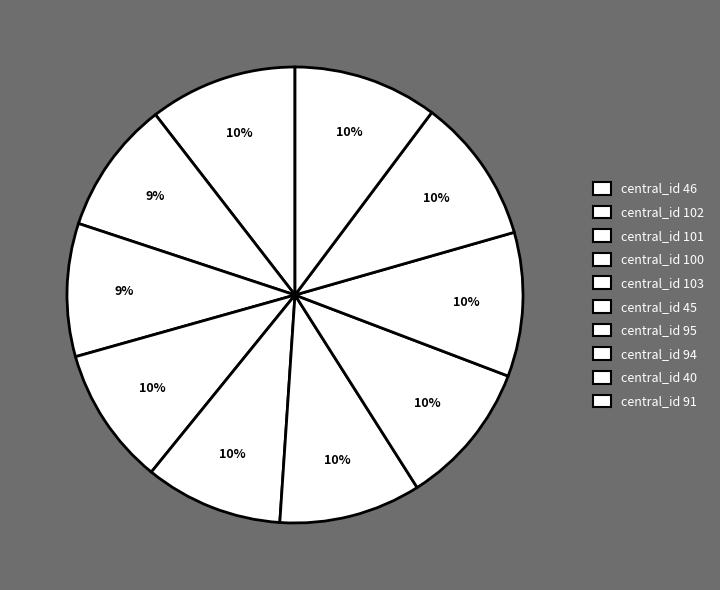

Count the number of slices in the pie.

10